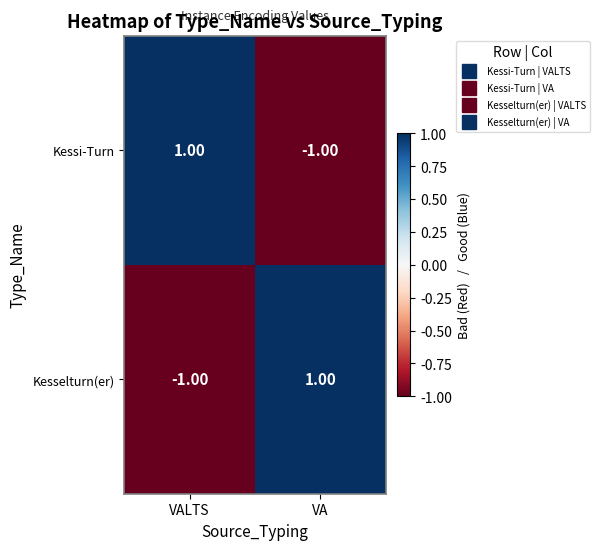

What is the difference between the highest and lowest values at VA?

2